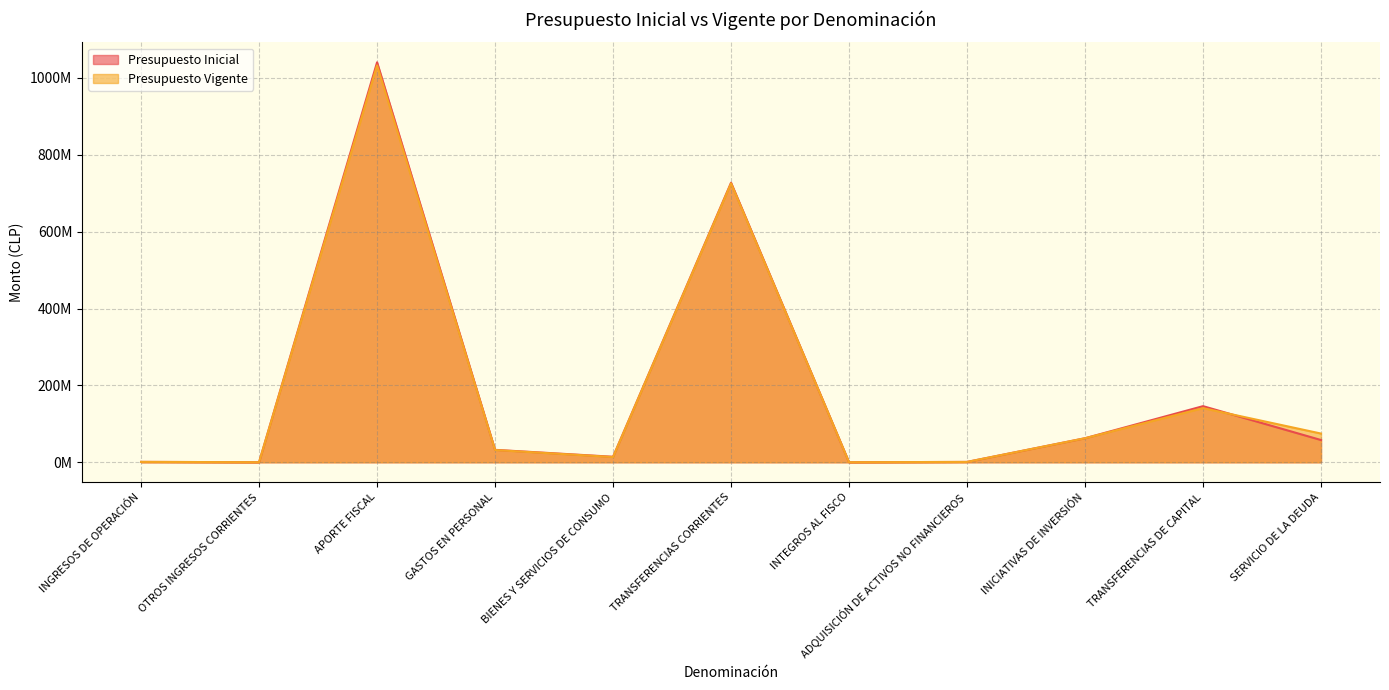

At how many categories does at least one series exceed 896243074?

1